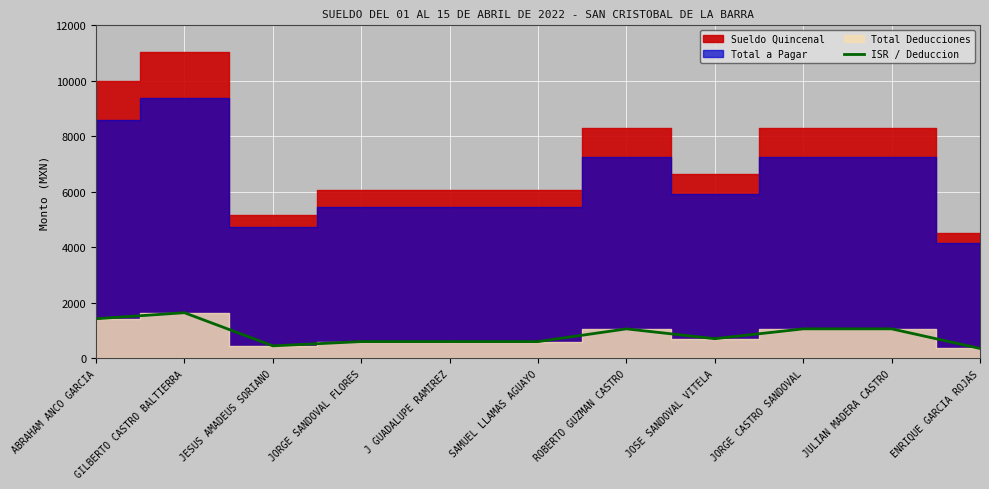

What is the sum of all values?

9585.4